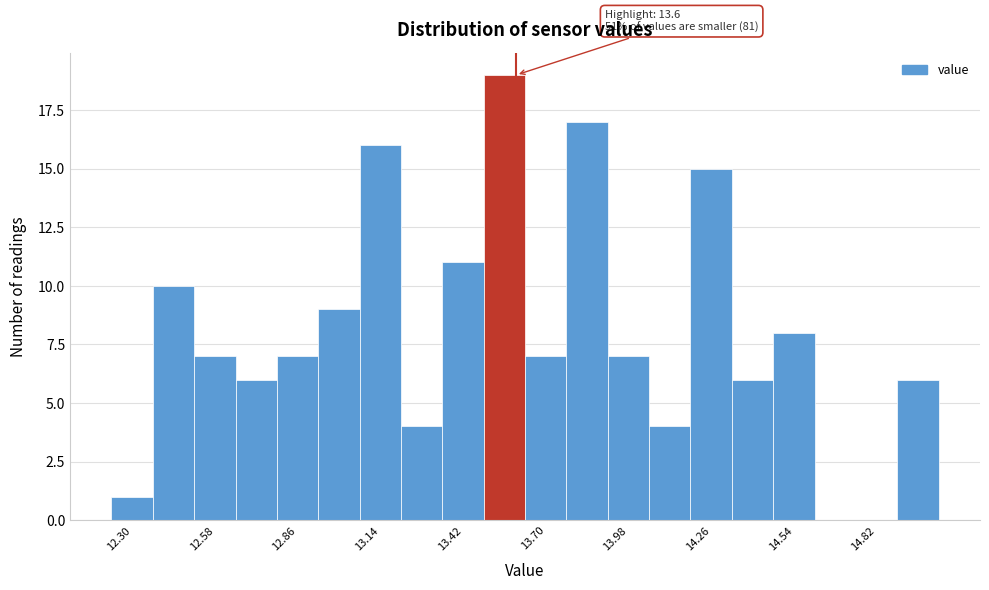

Around what value on the x-axis is the tallest bar? Give the approximate position of its centre, as read against the axis.

13.55